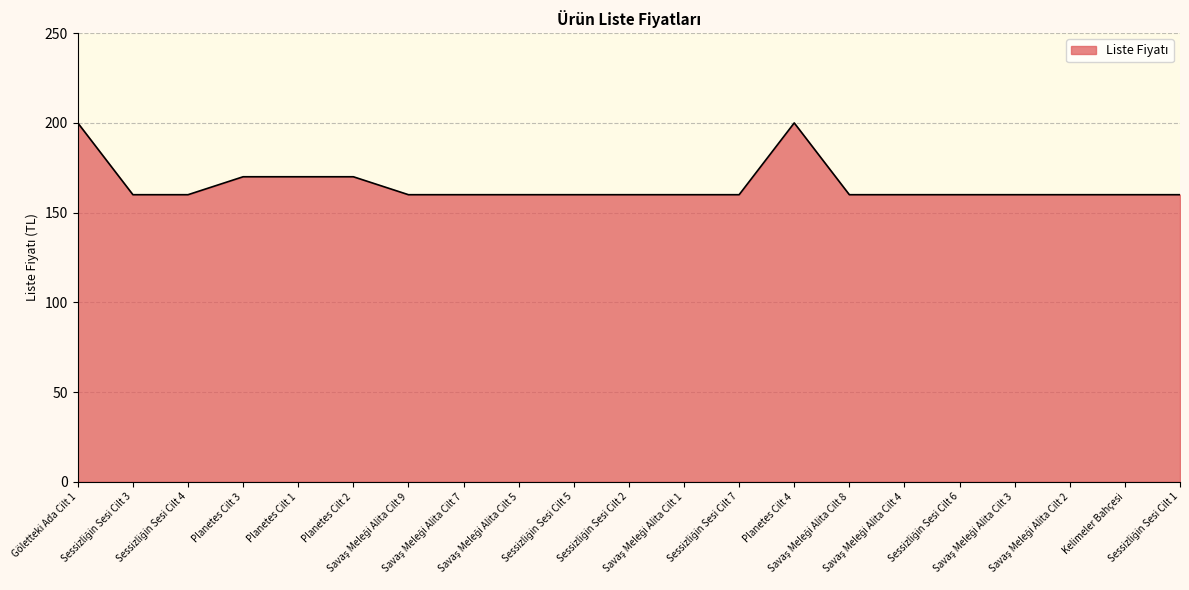

What is the difference between the maximum and minimum values?

40